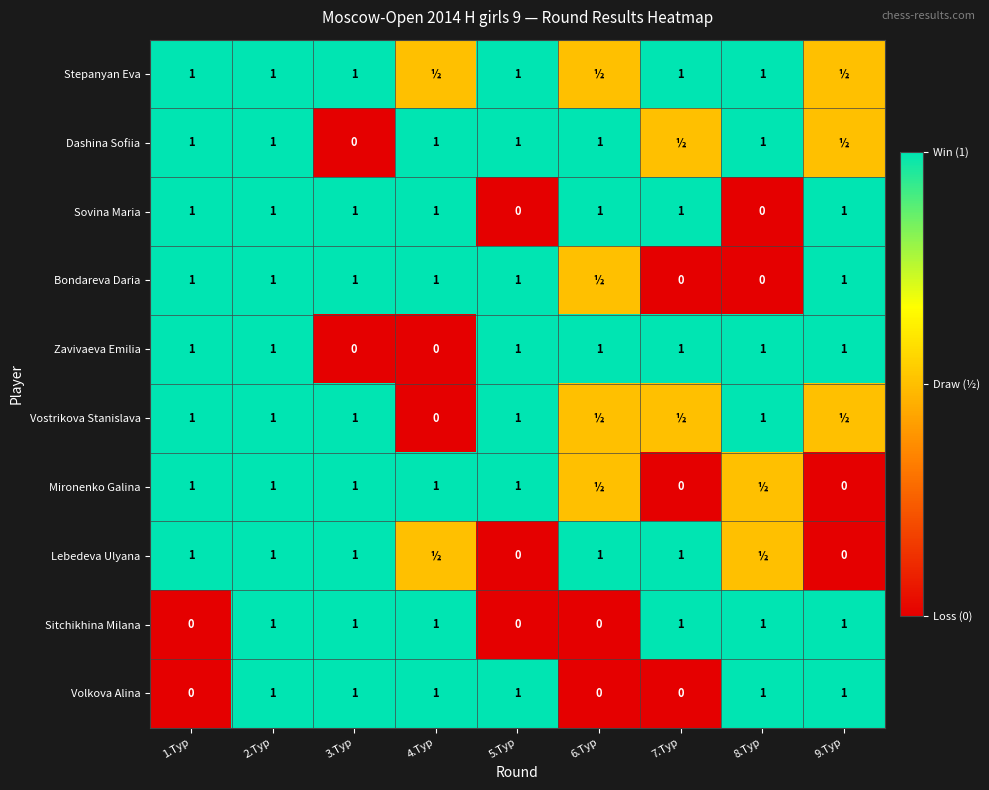

Which has a higher value, 5.Тур or 2.Тур?

5.Тур